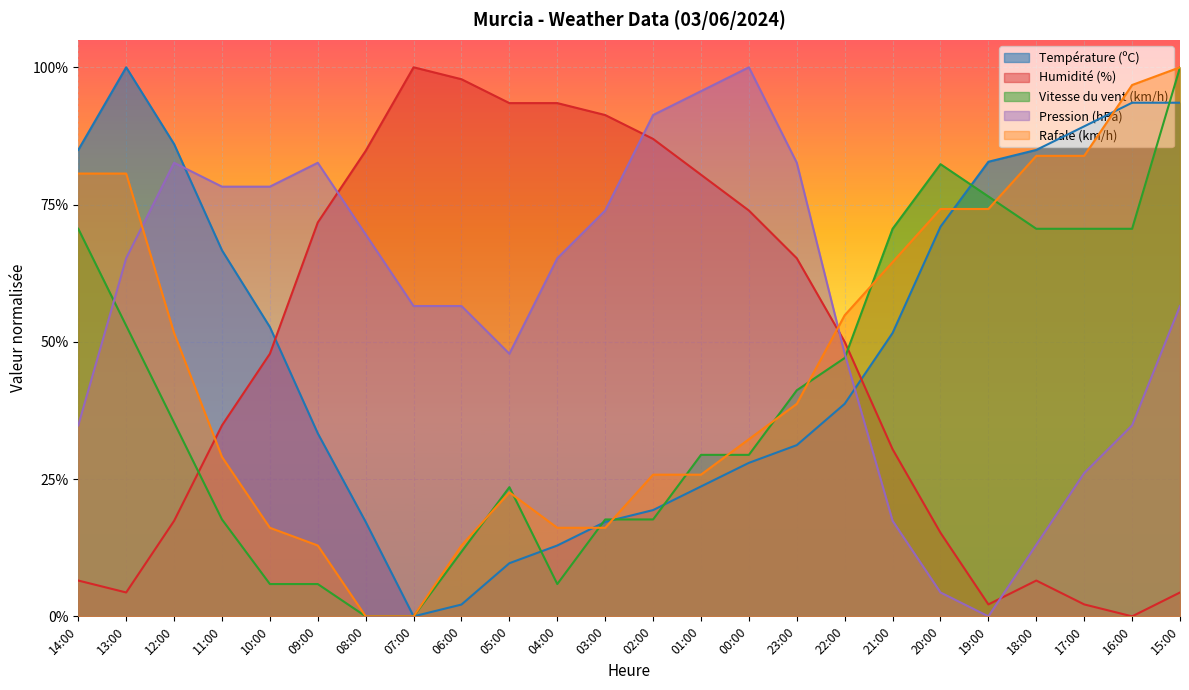

Reading left to right, extract all data points from this chart.

Température (ºC): 0.8	1.0	0.9	0.7	0.5	0.3	0.2	0.0	0.0	0.1	0.1	0.2	0.2	0.2	0.3	0.3	0.4	0.5	0.7	0.8	0.8	0.9	0.9	0.9
Humidité (%): 0.1	0.0	0.2	0.3	0.5	0.7	0.8	1.0	1.0	0.9	0.9	0.9	0.9	0.8	0.7	0.7	0.5	0.3	0.2	0.0	0.1	0.0	0.0	0.0
Vitesse du vent (km/h): 0.7	0.5	0.4	0.2	0.1	0.1	0.0	0.0	0.1	0.2	0.1	0.2	0.2	0.3	0.3	0.4	0.5	0.7	0.8	0.8	0.7	0.7	0.7	1.0
Pression (hPa): 0.3	0.7	0.8	0.8	0.8	0.8	0.7	0.6	0.6	0.5	0.7	0.7	0.9	1.0	1.0	0.8	0.5	0.2	0.0	0.0	0.1	0.3	0.3	0.6
Rafale (km/h): 0.8	0.8	0.5	0.3	0.2	0.1	0.0	0.0	0.1	0.2	0.2	0.2	0.3	0.3	0.3	0.4	0.5	0.6	0.7	0.7	0.8	0.8	1.0	1.0